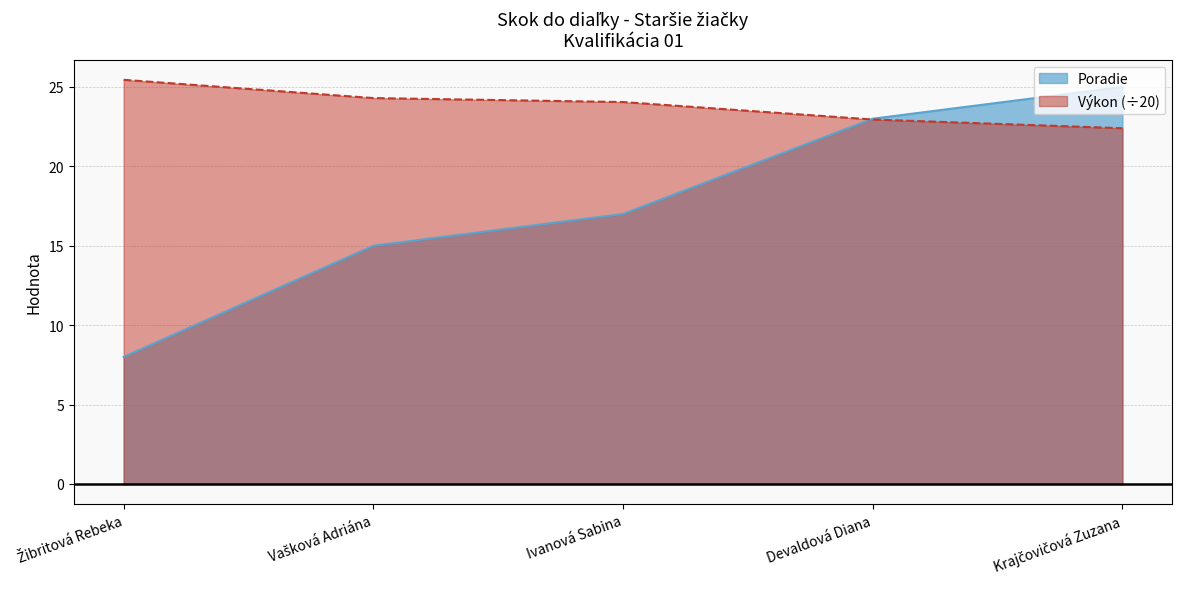

Does the chart display data point markers on the line(s)?

No